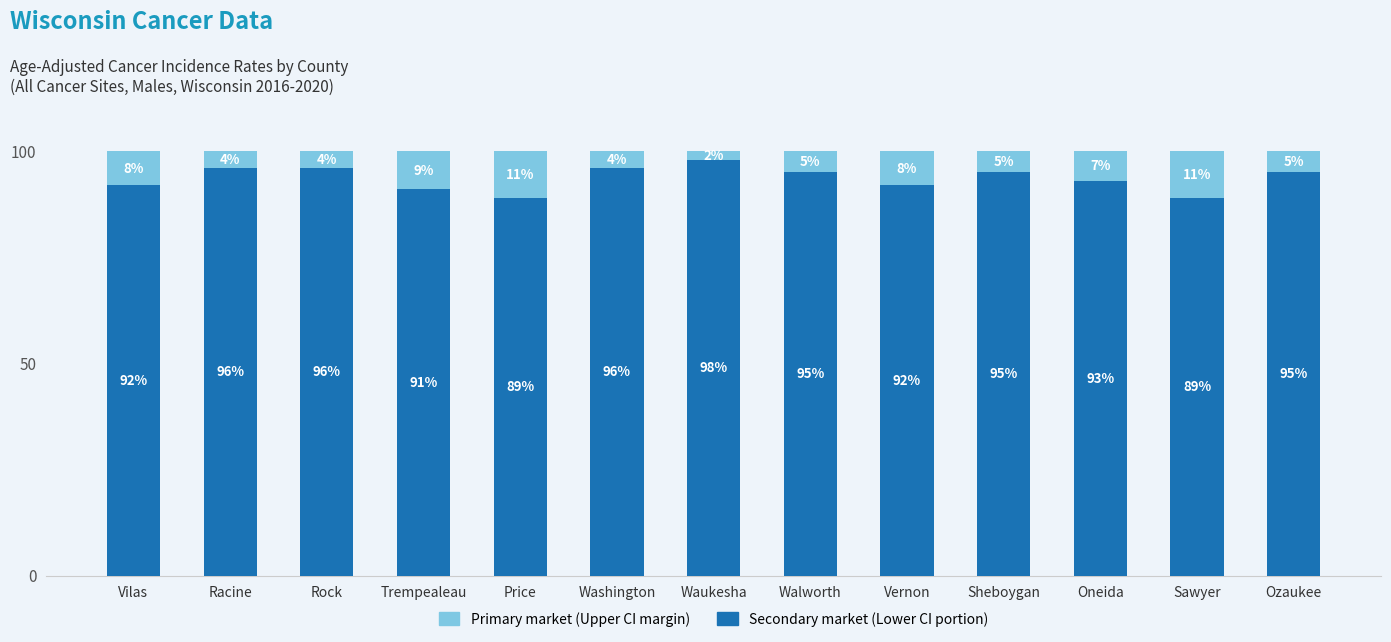

What is the total value across all series at Trempealeau?

100